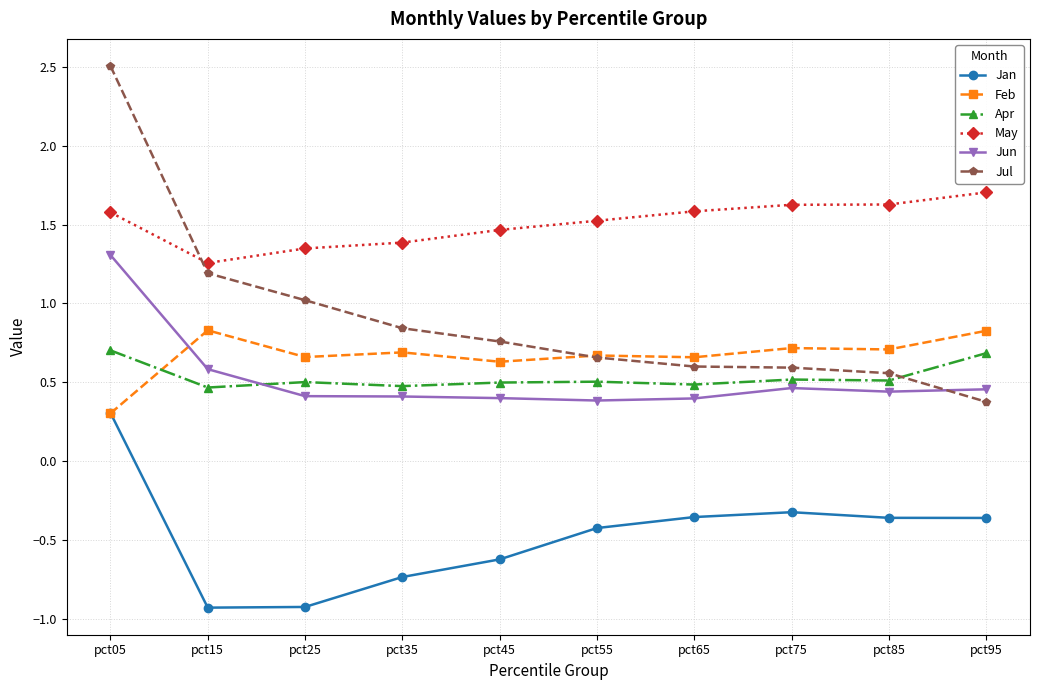

In Feb, how many points are lower than both neighbors (excluding endpoints)?

4